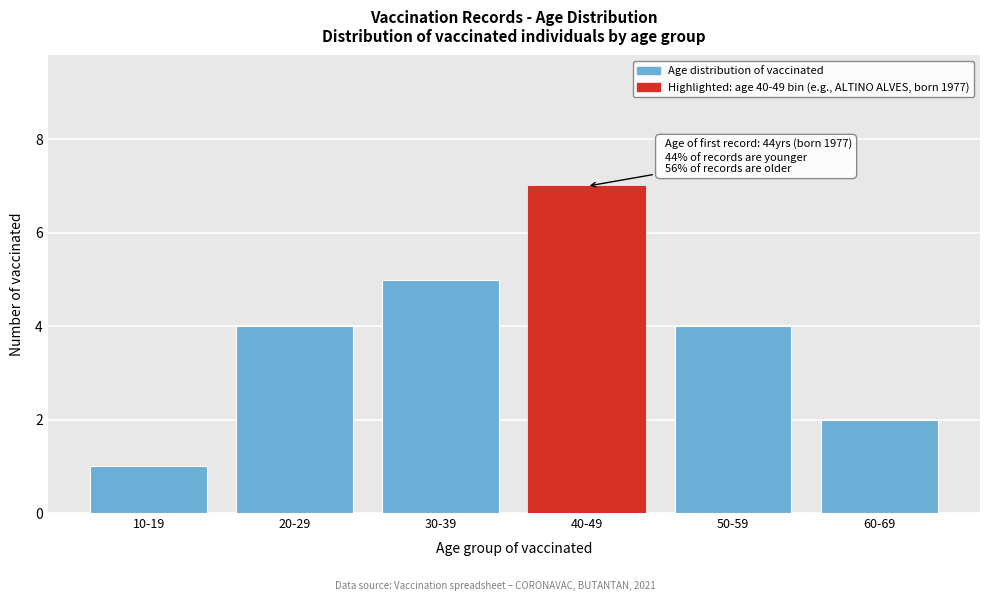

Reading left to right, transcribe all the data shown in this chart.

1	4	5	7	4	2